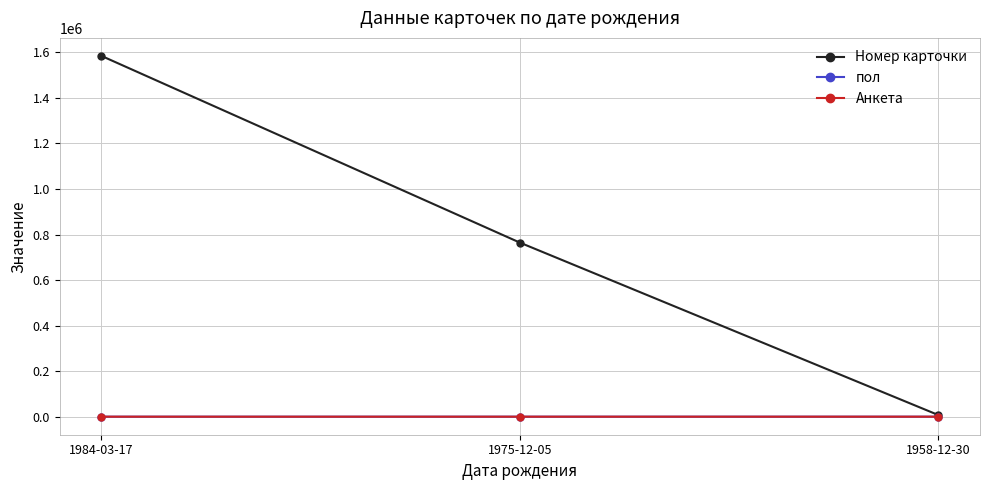

What are all the series names shown in the legend?

Номер карточки, пол, Анкета